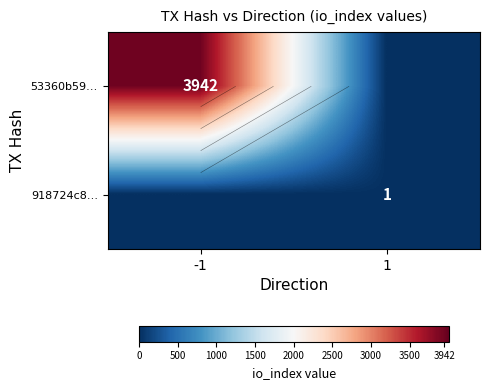

What is the difference between the highest and lowest values at 1?

1